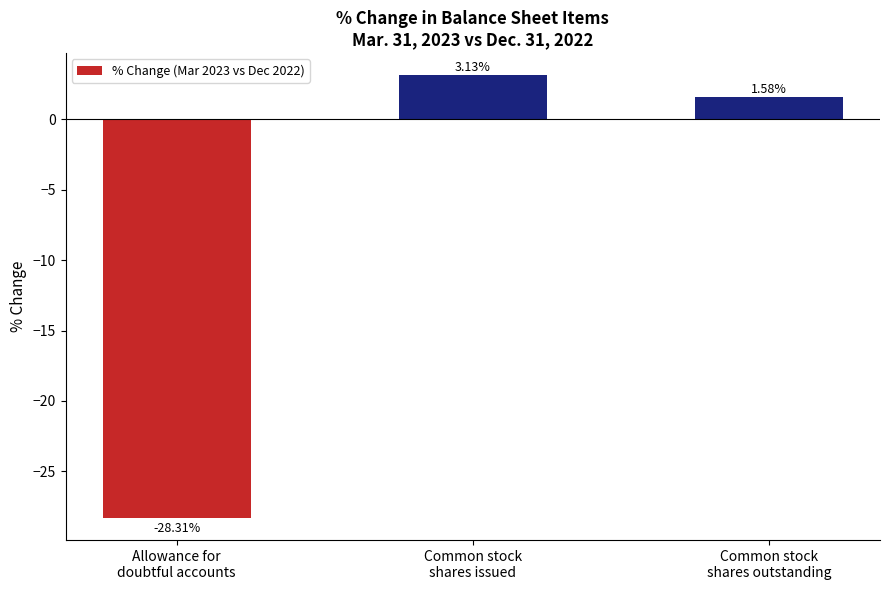

Which category has the highest value across all series?

Common stock
shares issued